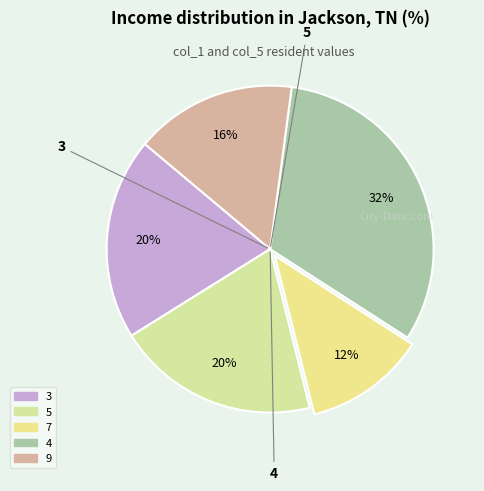

To the nearest percent, what is the difference between the largest and smallest slice percentages?

20%